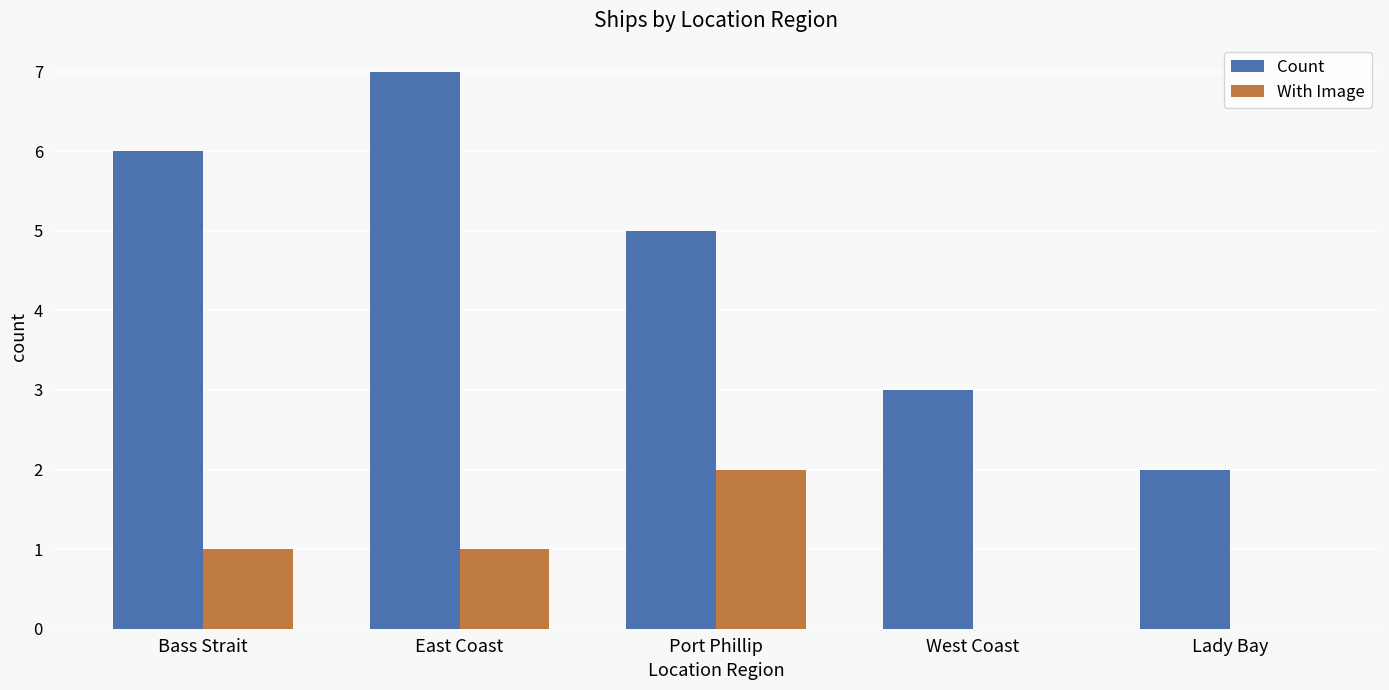

Reading left to right, list all the values displayed in this chart.

Count: Bass Strait=6	East Coast=7	Port Phillip=5	West Coast=3	Lady Bay=2
With Image: Bass Strait=1	East Coast=1	Port Phillip=2	West Coast=0	Lady Bay=0